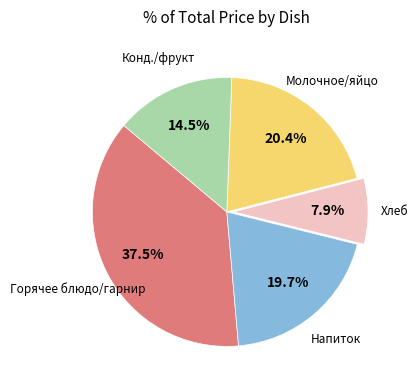

To the nearest percent, what is the average slice percentage?

20%